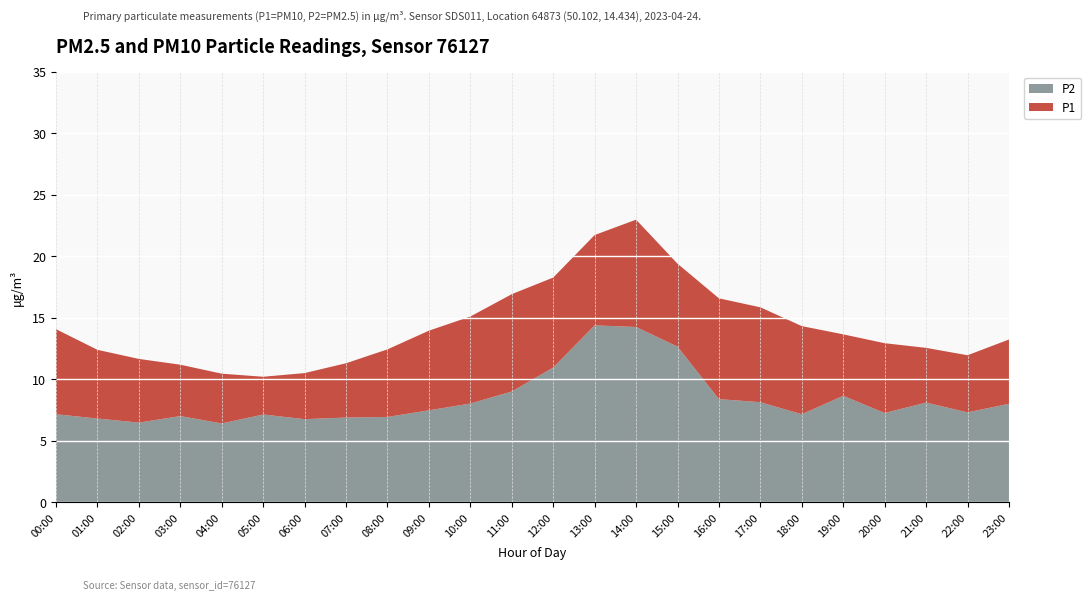

Reading left to right, what are all the values shown in this chart?

P1: 14.1	12.4	11.7	11.2	10.4	10.2	10.5	11.3	12.4	13.9	15.1	16.9	18.3	21.7	23.0	19.4	16.6	15.8	14.3	13.7	12.9	12.6	11.9	13.2
P2: 7.2	6.8	6.5	7.0	6.4	7.1	6.8	6.9	6.9	7.5	8.0	9.0	10.9	14.4	14.2	12.7	8.4	8.1	7.2	8.7	7.2	8.1	7.3	8.0